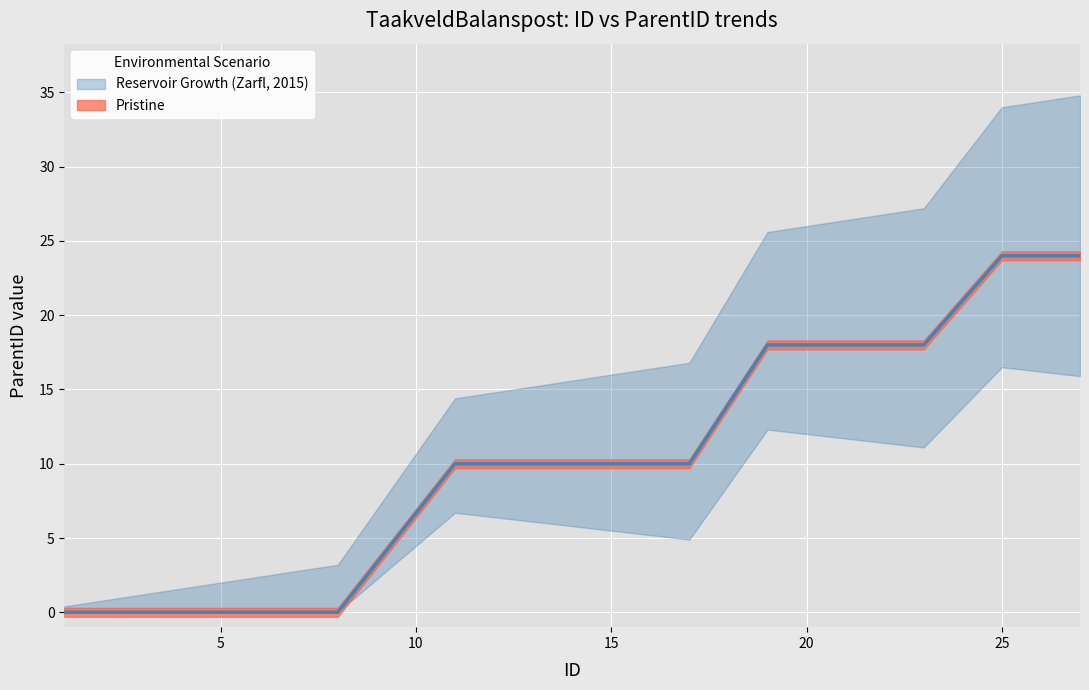

What is the change in value from 12 to 23?

+8